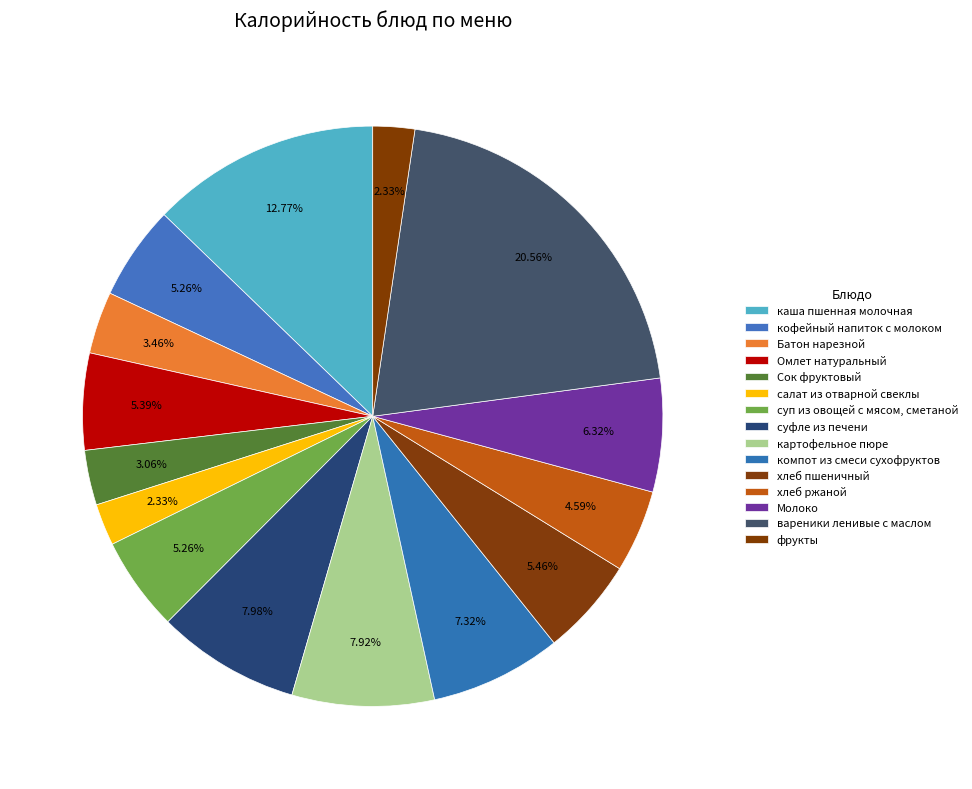

To the nearest percent, what percentage of the pie is Батон нарезной?

3%